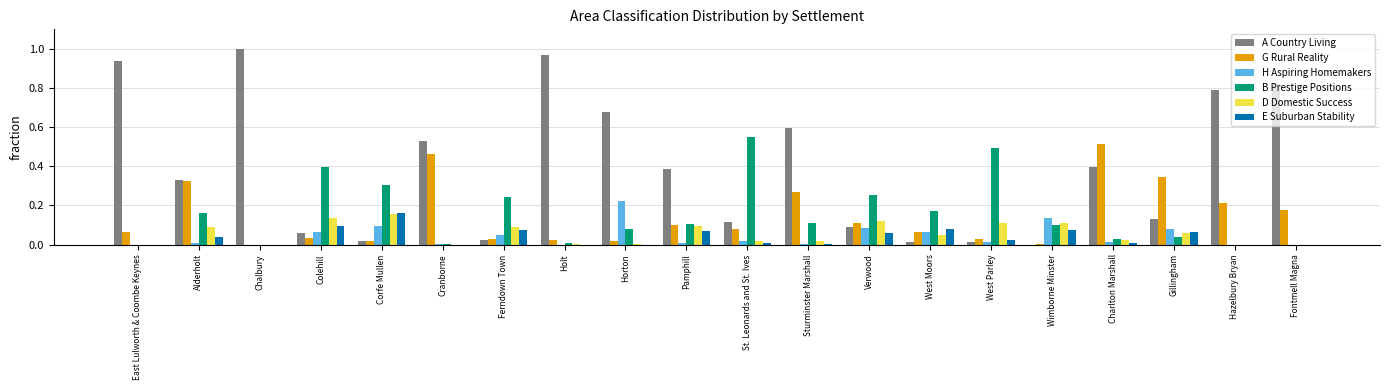

The G Rural Reality series shows 0.2 at Fontmell Magna. True or false?

True